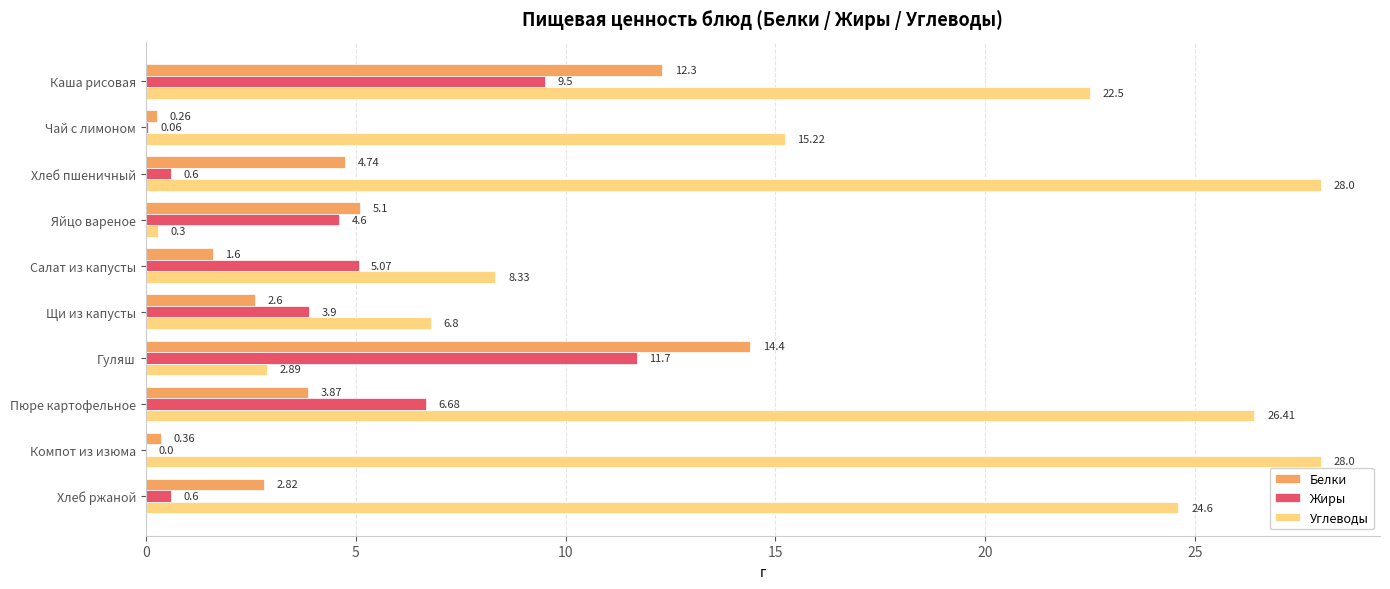

Which series has the largest total across all categories?

Углеводы